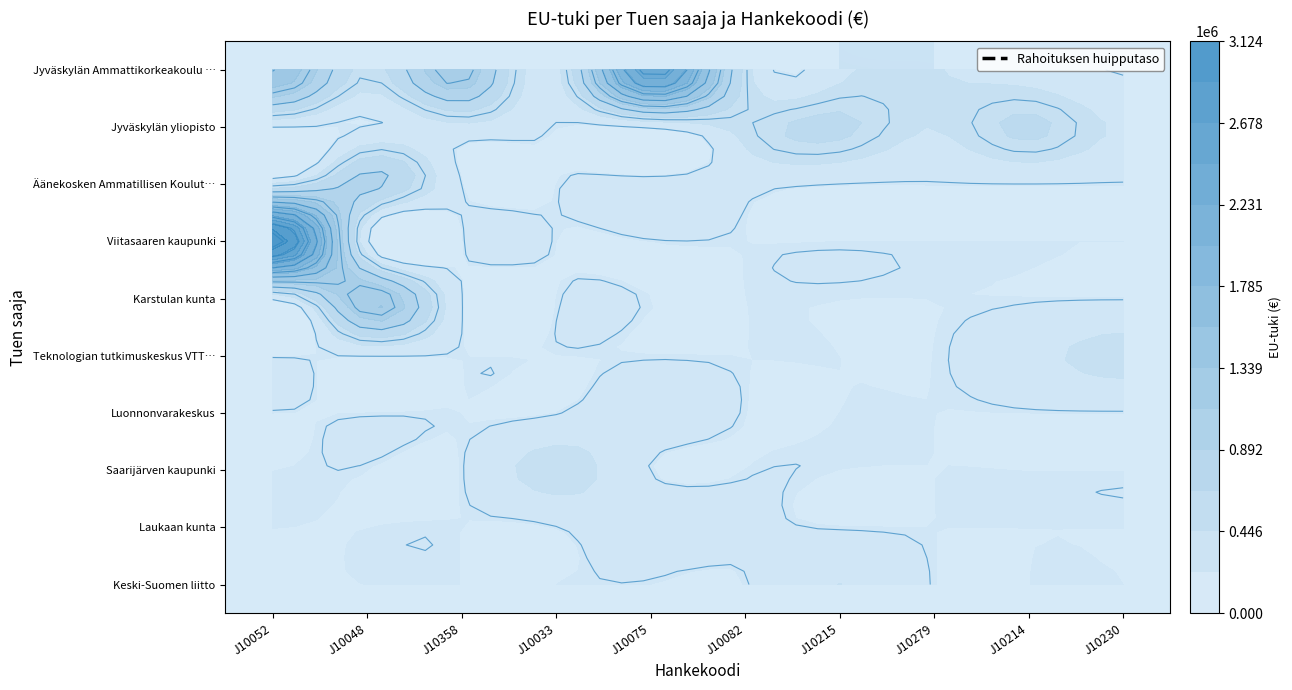

Which label corresponds to the smallest value in the chart?

J10082